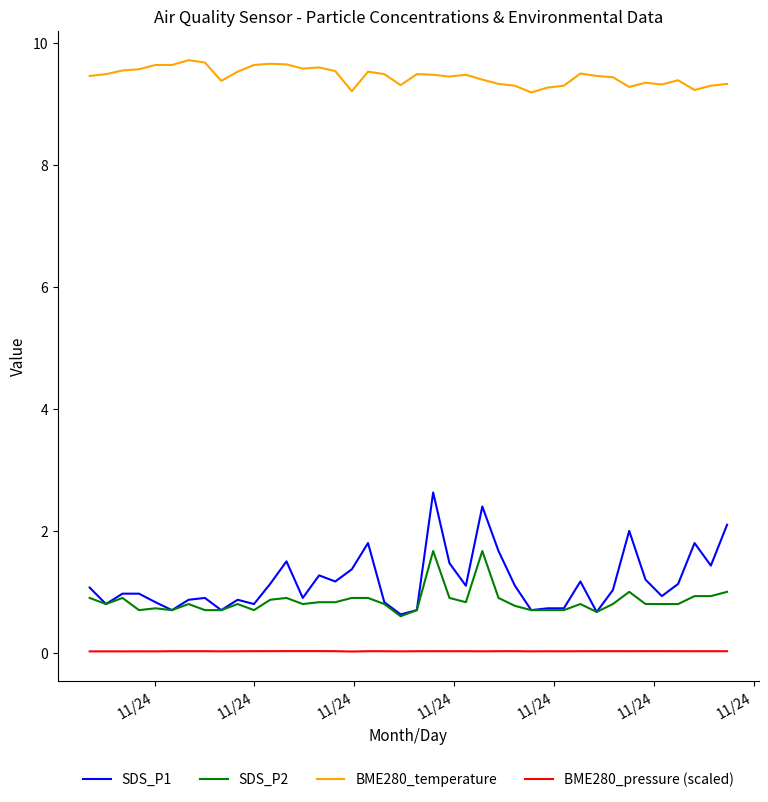

Rank the series by their maximum value, from highest to lowest.

BME280_temperature, SDS_P1, SDS_P2, BME280_pressure (scaled)